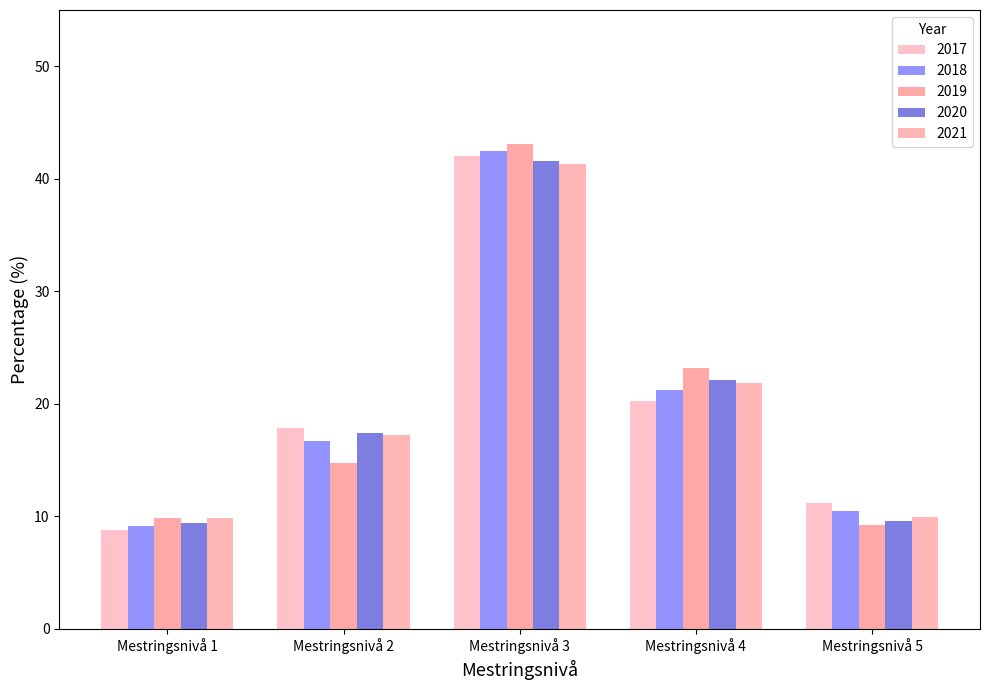

Count the number of data series in this chart.

5